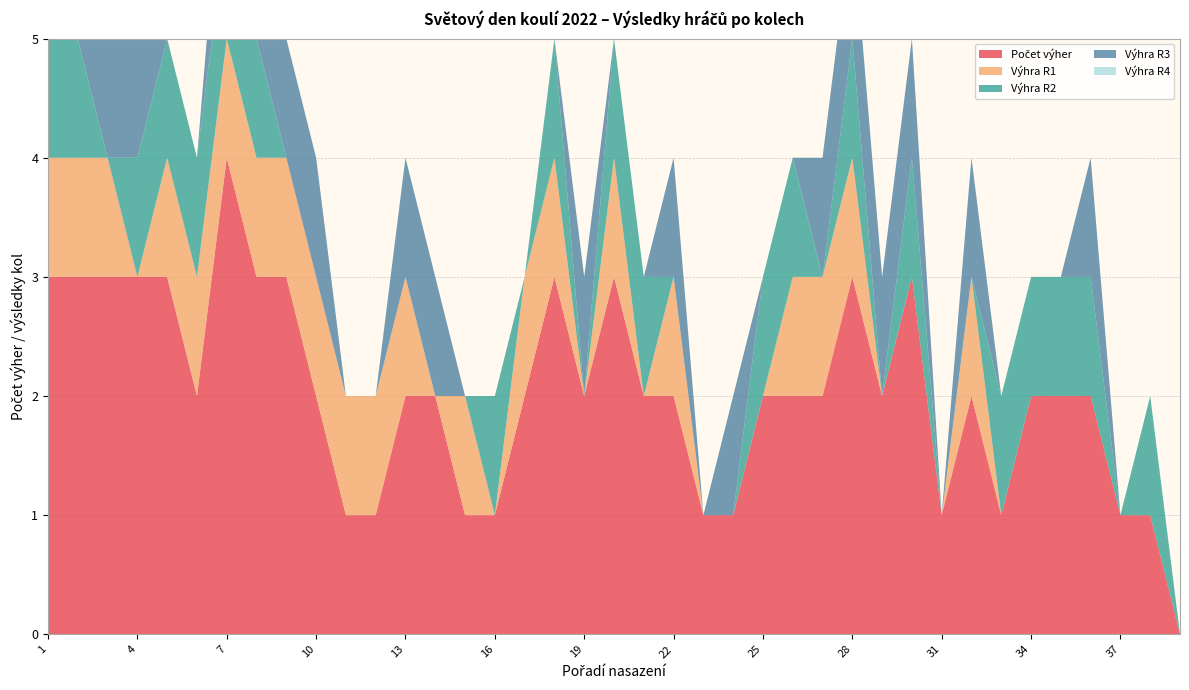

Reading left to right, list all the values displayed in this chart.

Počet výher: 1=3	2=3	3=3	4=3	5=3	6=2	7=4	8=3	9=3	10=2	11=1	12=1	13=2	14=2	15=1	16=1	17=2	18=3	19=2	20=3	21=2	22=2	23=1	24=1	25=2	26=2	27=2	28=3	29=2	30=3	31=1	32=2	33=1	34=2	35=2	36=2	37=1	38=1	39=0
Výhra R1: 1=1	2=1	3=1	4=0	5=1	6=1	7=1	8=1	9=1	10=1	11=1	12=1	13=1	14=0	15=1	16=0	17=1	18=1	19=0	20=1	21=0	22=1	23=0	24=0	25=0	26=1	27=1	28=1	29=0	30=0	31=0	32=1	33=0	34=0	35=0	36=0	37=0	38=0	39=0
Výhra R2: 1=1	2=1	3=0	4=1	5=1	6=1	7=1	8=1	9=0	10=0	11=0	12=0	13=0	14=0	15=0	16=1	17=0	18=1	19=0	20=1	21=1	22=0	23=0	24=0	25=1	26=1	27=0	28=1	29=0	30=1	31=0	32=0	33=1	34=1	35=1	36=1	37=0	38=1	39=0
Výhra R3: 1=0	2=0	3=1	4=1	5=0	6=0	7=1	8=0	9=1	10=1	11=0	12=0	13=1	14=1	15=0	16=0	17=0	18=0	19=1	20=0	21=0	22=1	23=0	24=1	25=0	26=0	27=1	28=1	29=1	30=1	31=0	32=1	33=0	34=0	35=0	36=1	37=0	38=0	39=0
Výhra R4: 1=0	2=0	3=0	4=0	5=0	6=0	7=0	8=0	9=0	10=0	11=0	12=0	13=0	14=0	15=0	16=0	17=0	18=0	19=0	20=0	21=0	22=0	23=0	24=0	25=0	26=0	27=0	28=0	29=0	30=0	31=0	32=0	33=0	34=0	35=0	36=0	37=0	38=0	39=0